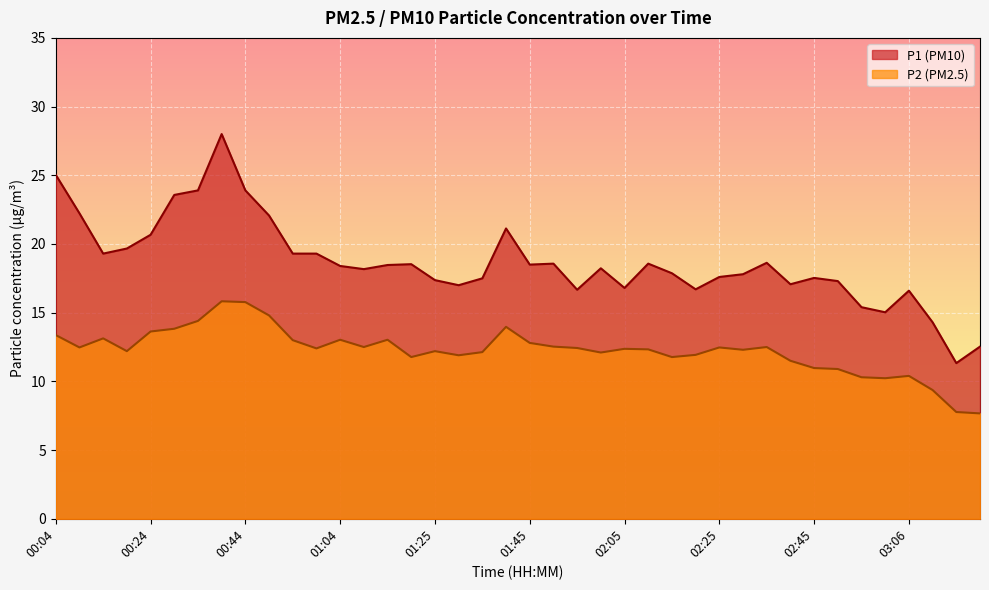

How many lines are shown in the chart?

2